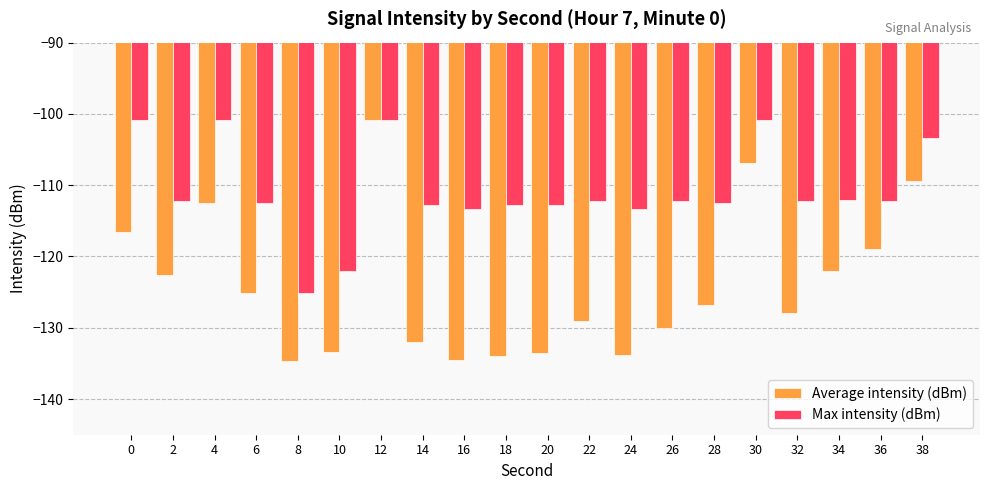

What is the minimum value shown in the chart?

-134.6